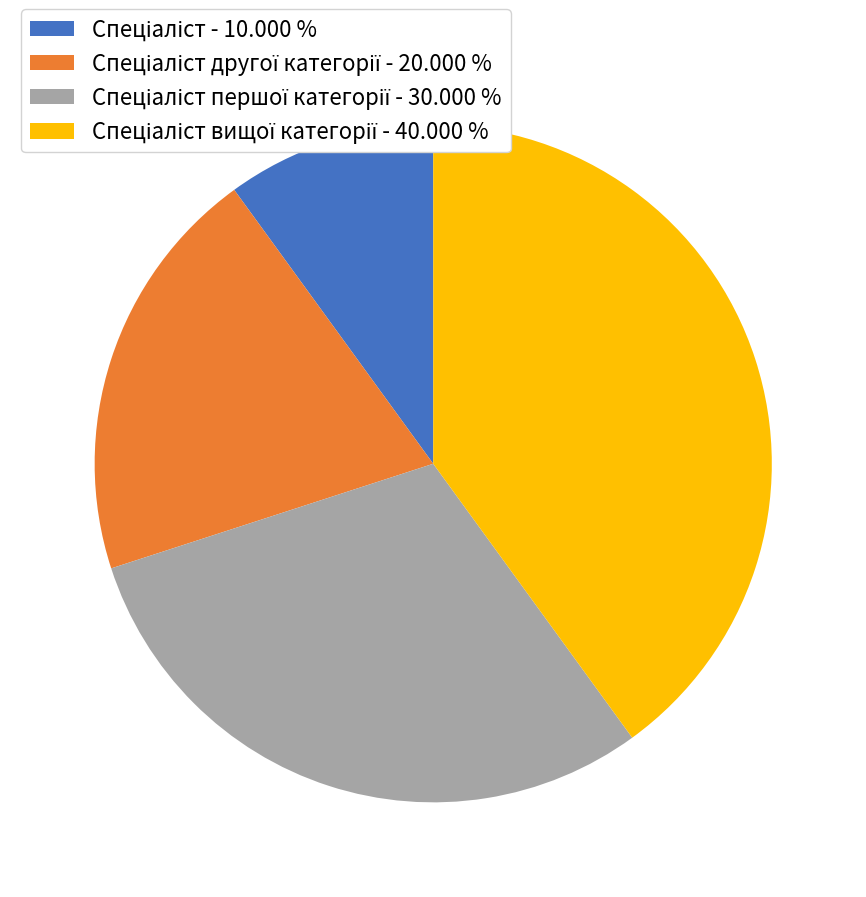

Is there a majority slice in this chart?

No